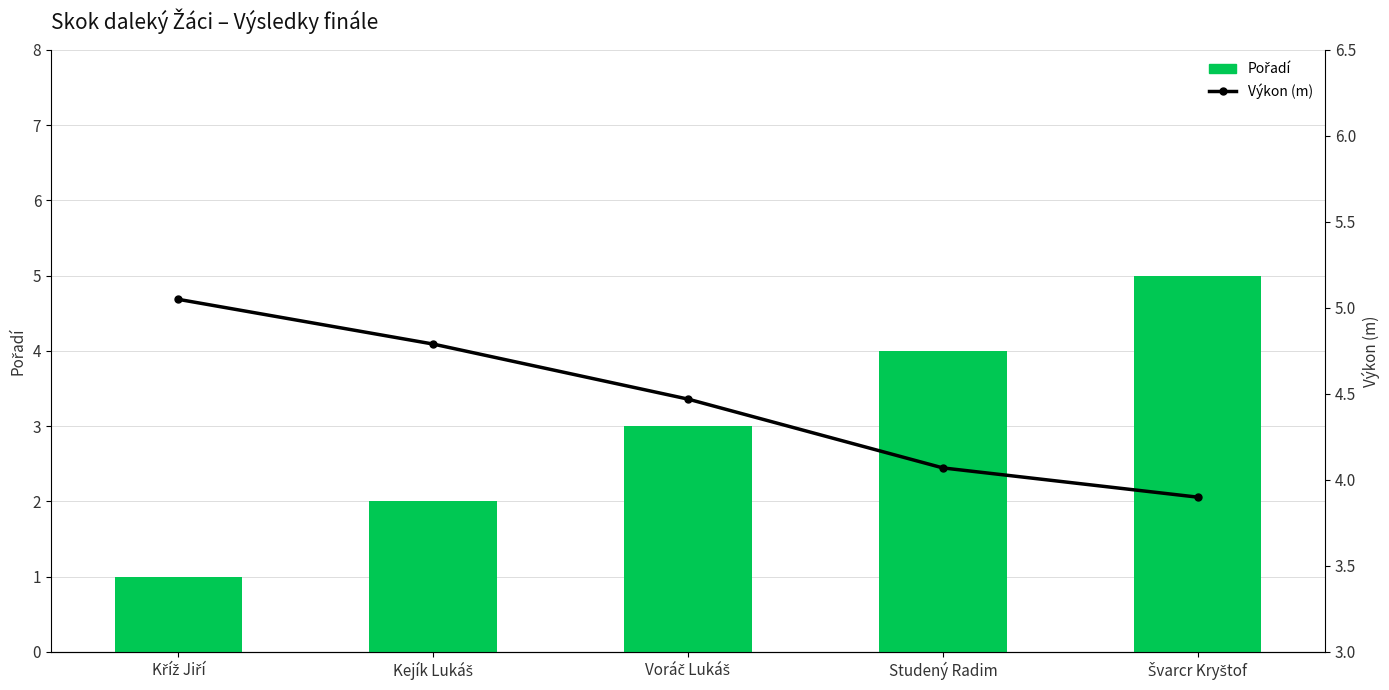

List the series in order of their overall mean, lowest first.

Pořadí, Výkon (m)